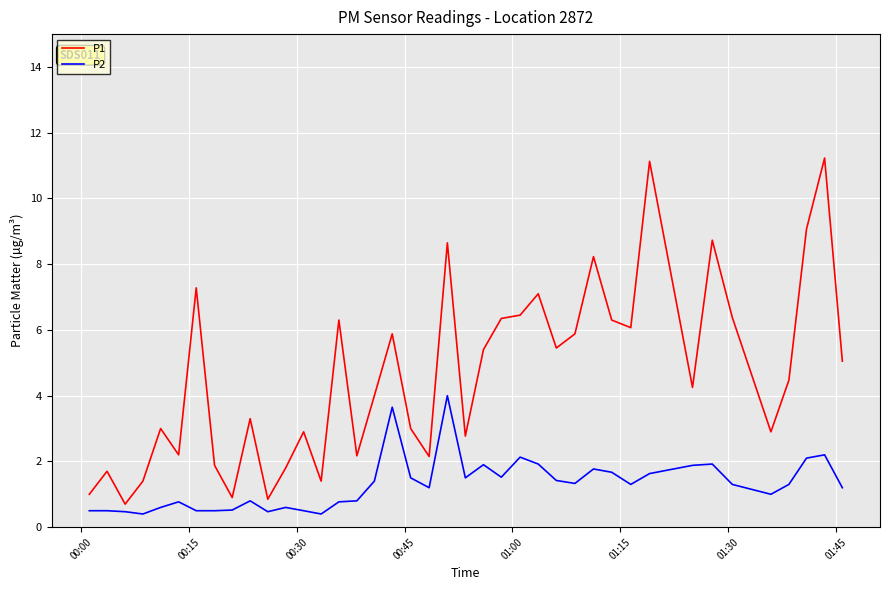

Which series has the largest range (max minus min)?

P1